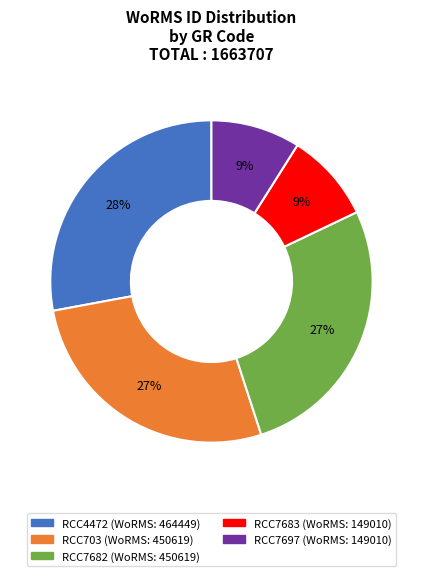

Does any single category account for the majority?

No